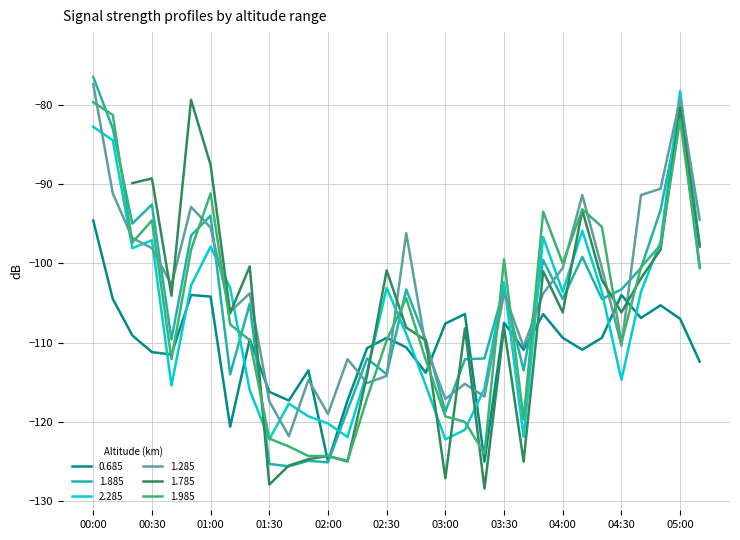

How many data points in 1.285 are above -103?

15